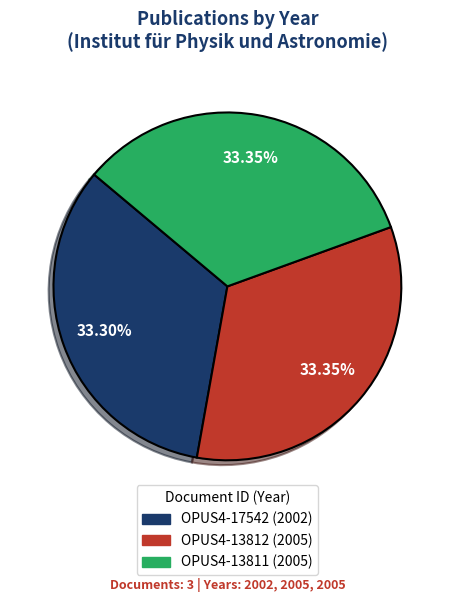

True or false: OPUS4-13811 accounts for 33% of the total.

True